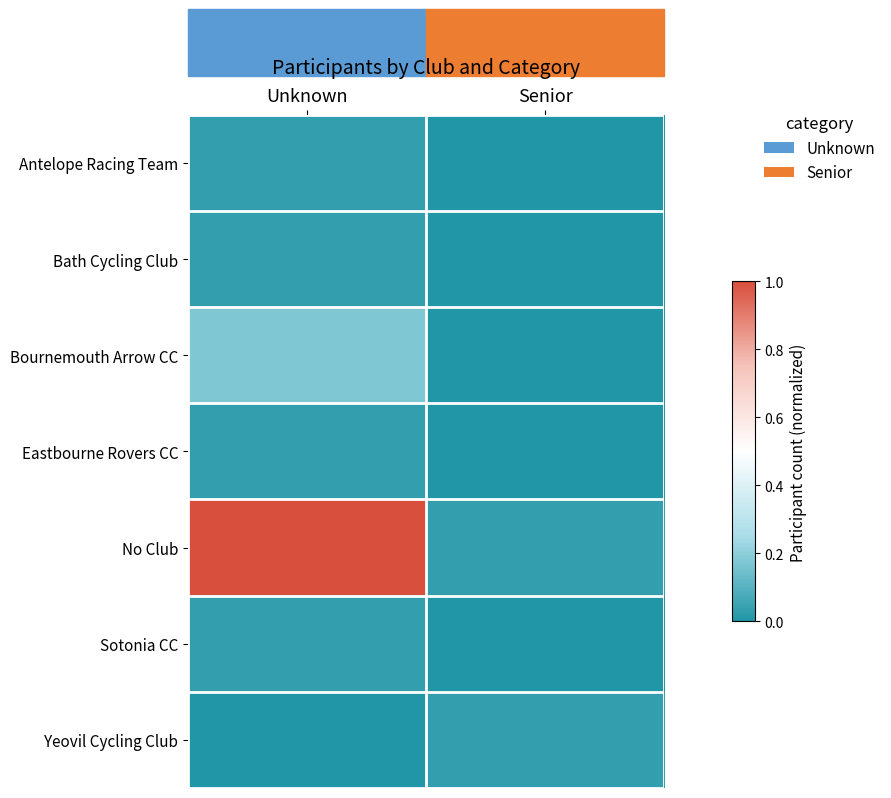

Which series has the largest total across all categories?

No Club